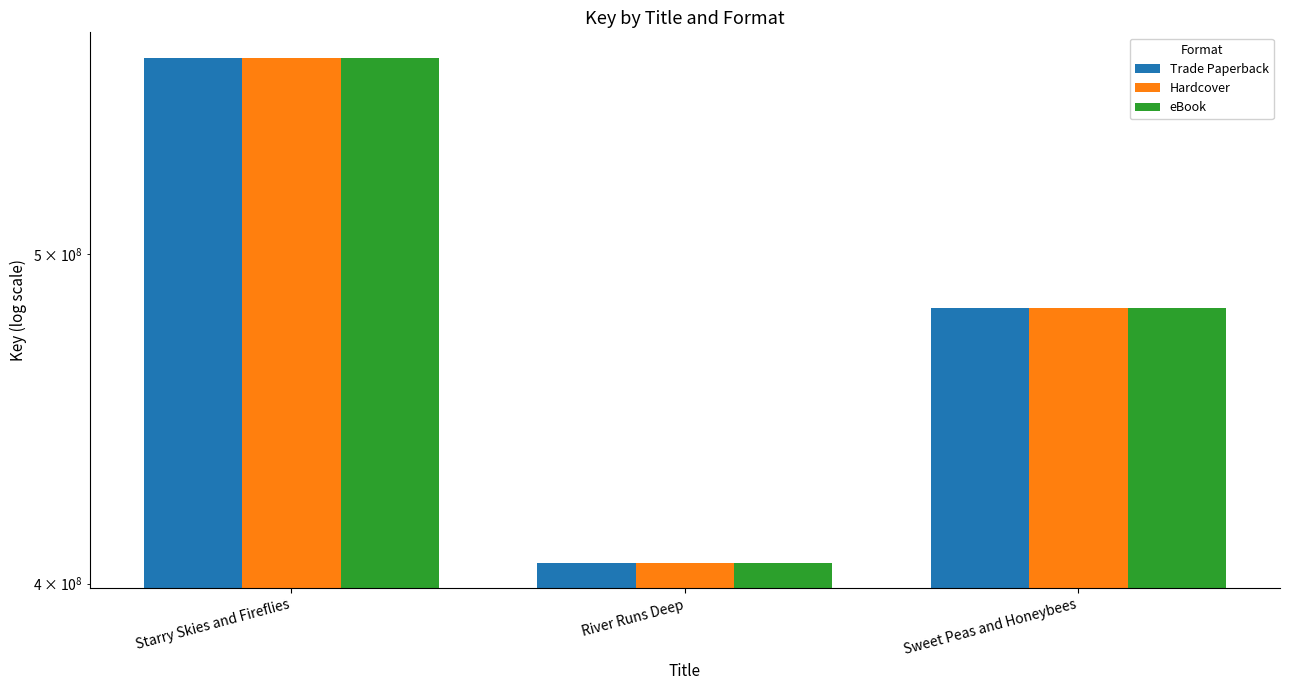

At which label does Trade Paperback reach its minimum?

River Runs Deep